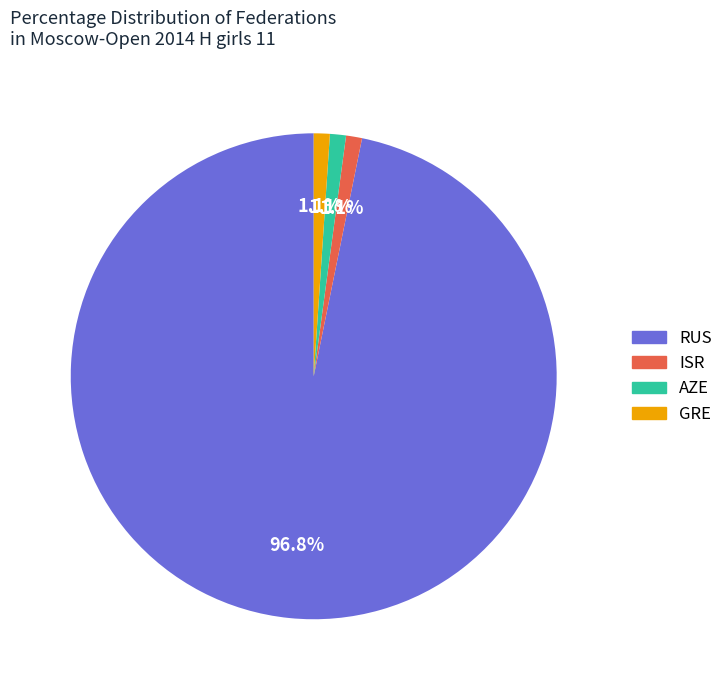

What percentage is NOT represented by ISR?

98.9%